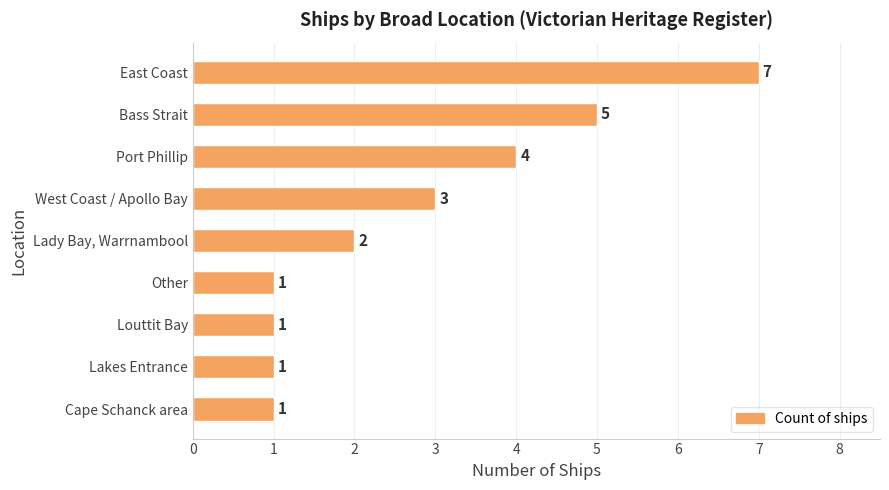

Does the chart contain stacked bars?

No